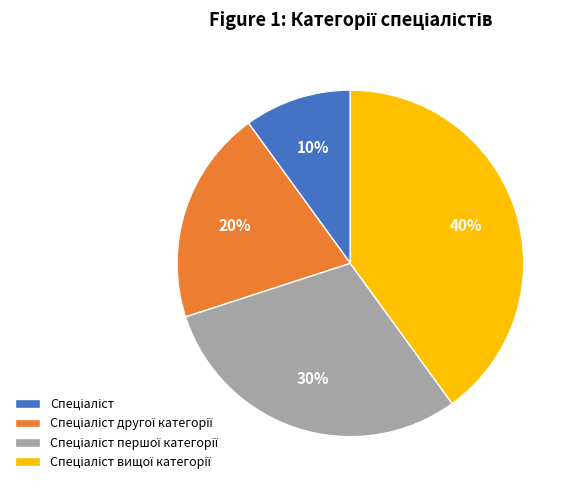

Is there any slice that represents more than half of the pie?

No